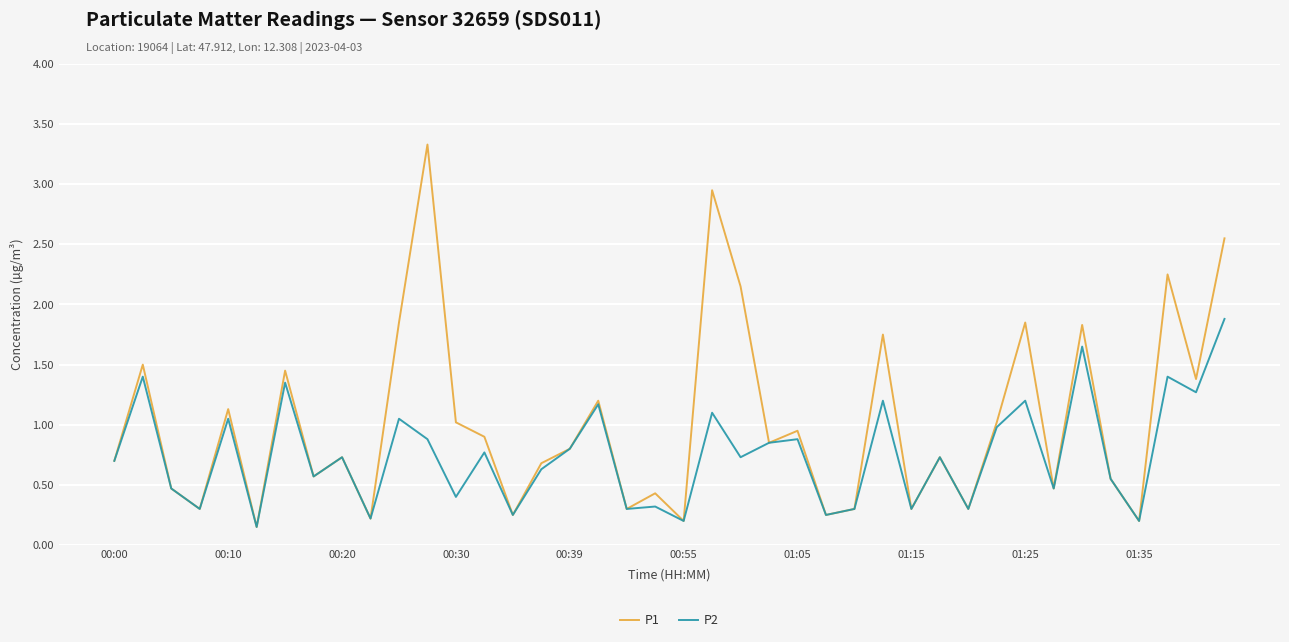

What is the maximum value shown in the chart?

3.3